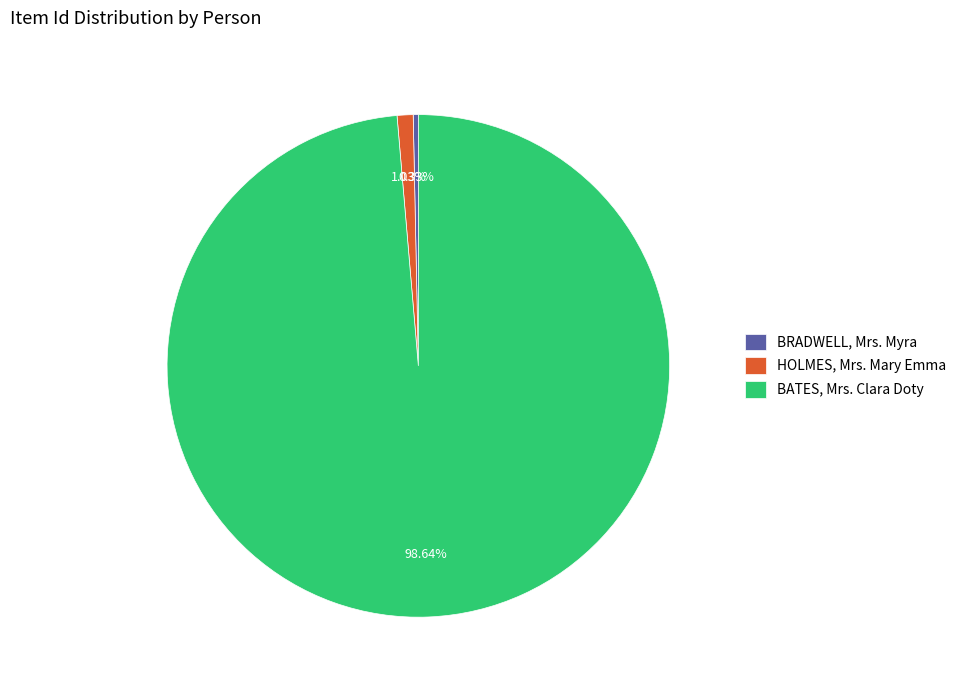

Which slice represents more than half of the pie?

BATES, Mrs. Clara Doty